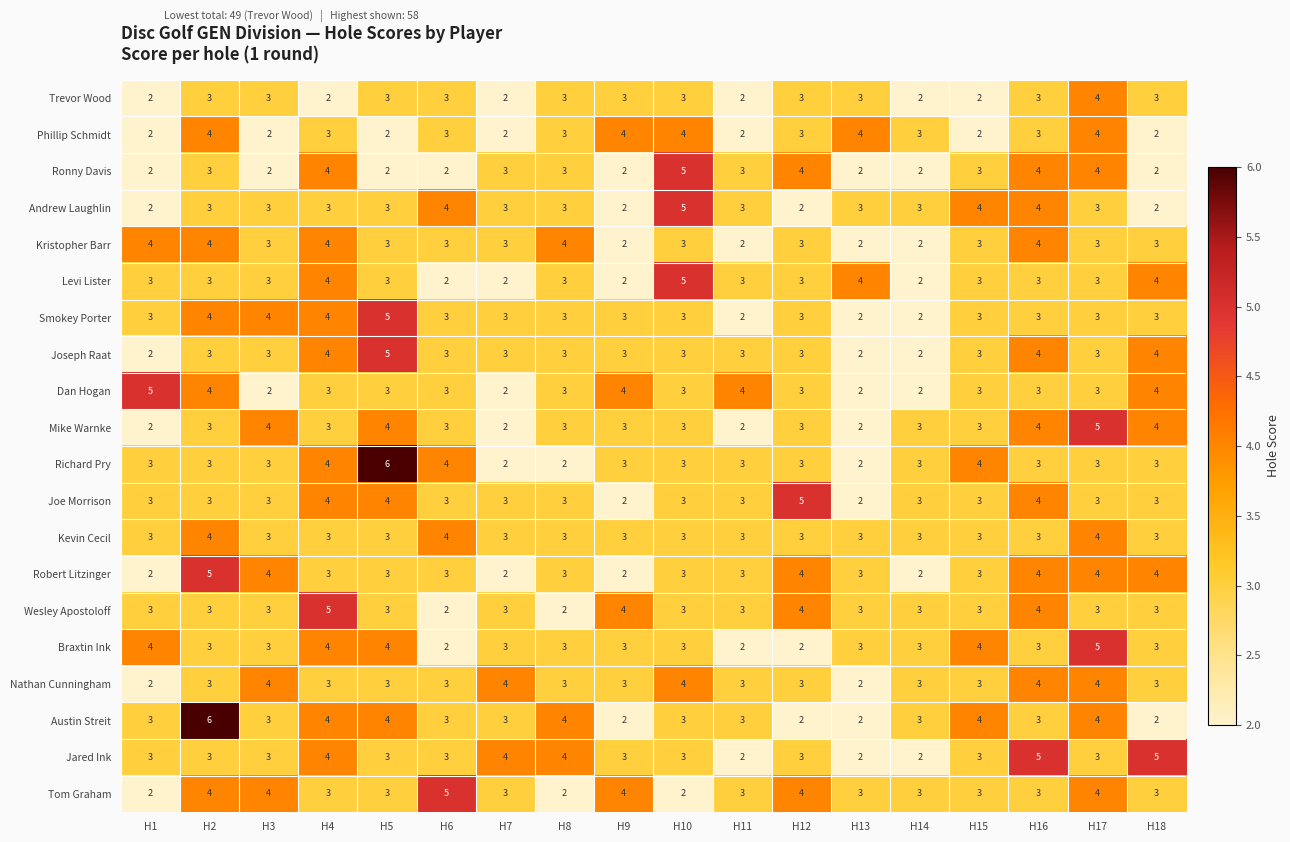

What is the maximum value shown in the chart?

6